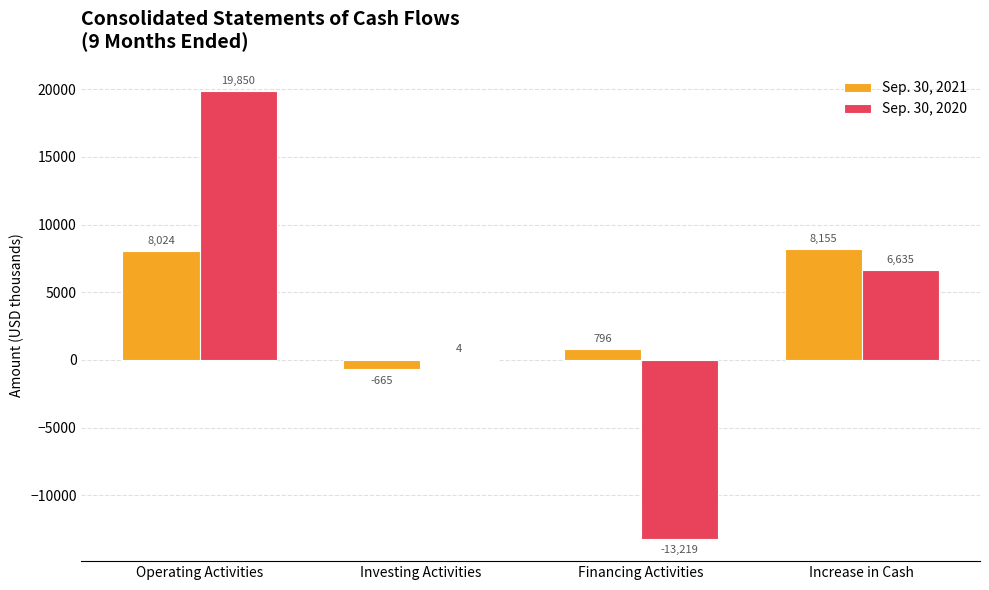

Is it true that Sep. 30, 2020 equals 7930 at Operating Activities?

False